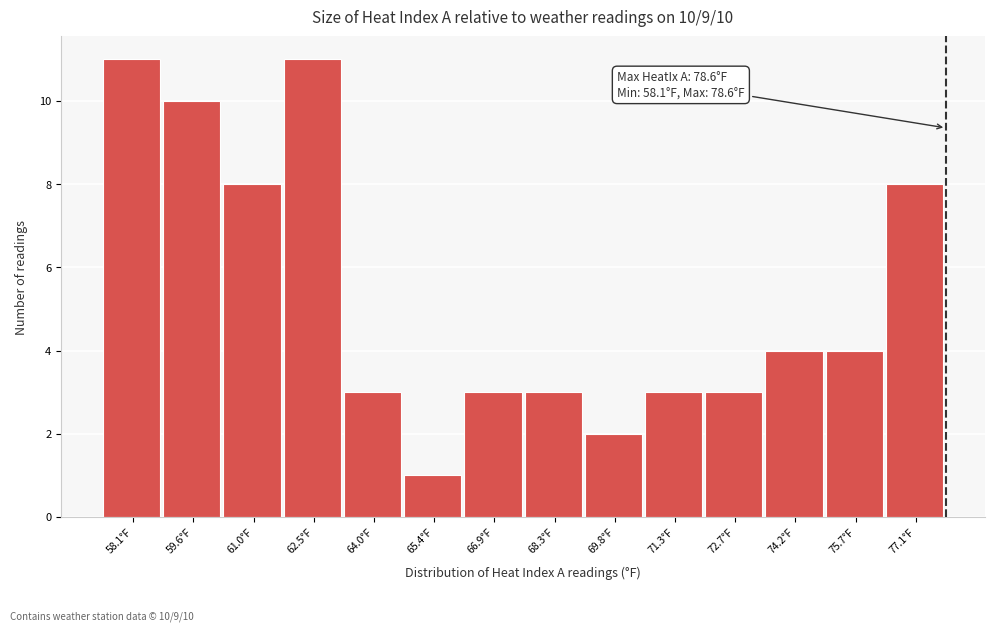

Reading right to left, list all the values displayed in this chart.

77.1°F=8	75.7°F=4	74.2°F=4	72.7°F=3	71.3°F=3	69.8°F=2	68.3°F=3	66.9°F=3	65.4°F=1	64.0°F=3	62.5°F=11	61.0°F=8	59.6°F=10	58.1°F=11